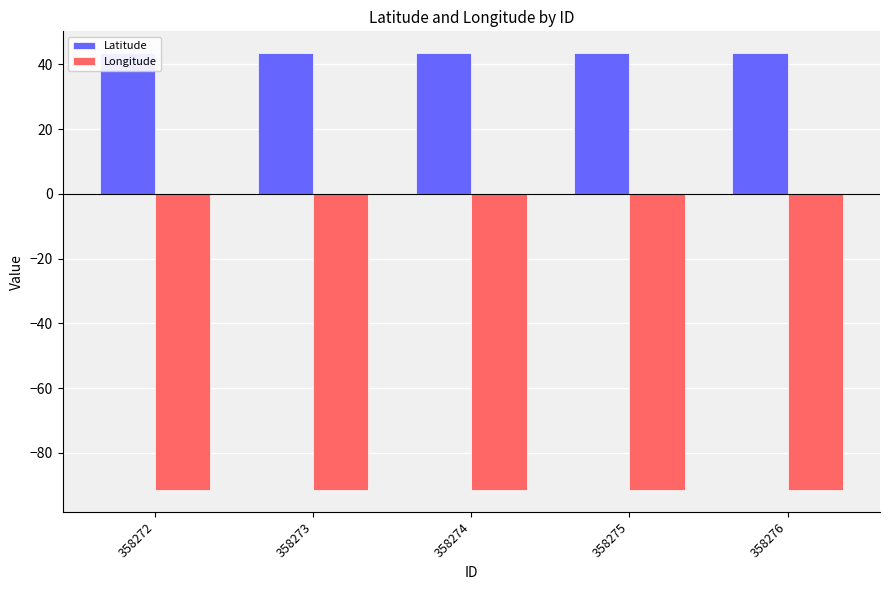

What is the value of the Latitude bar at the 5th from the left?

43.5